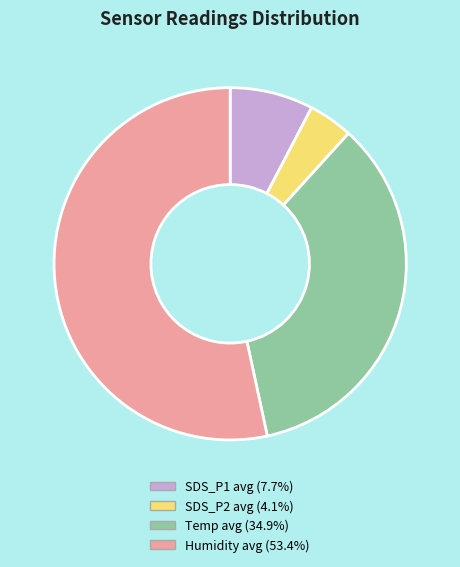

Is there a majority slice in this chart?

Yes